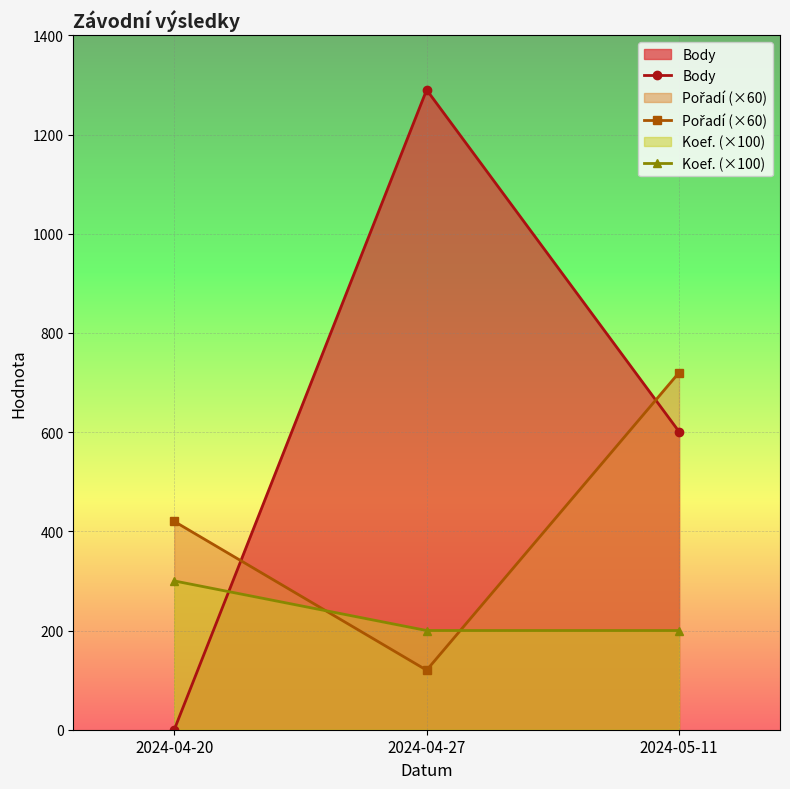

How many lines are shown in the chart?

3